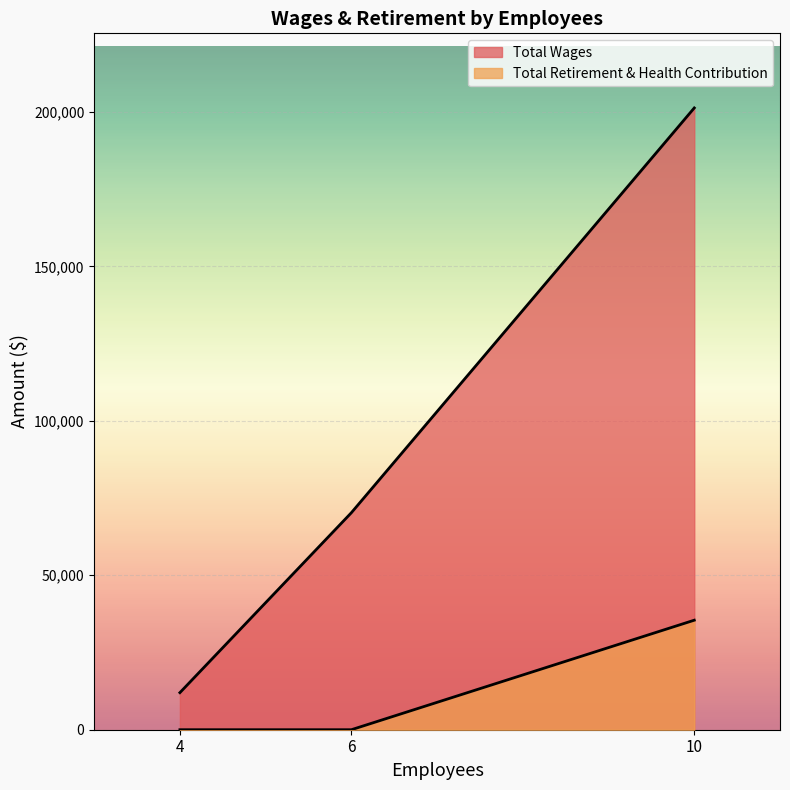

What is the sum of all Total Wages values?

283515